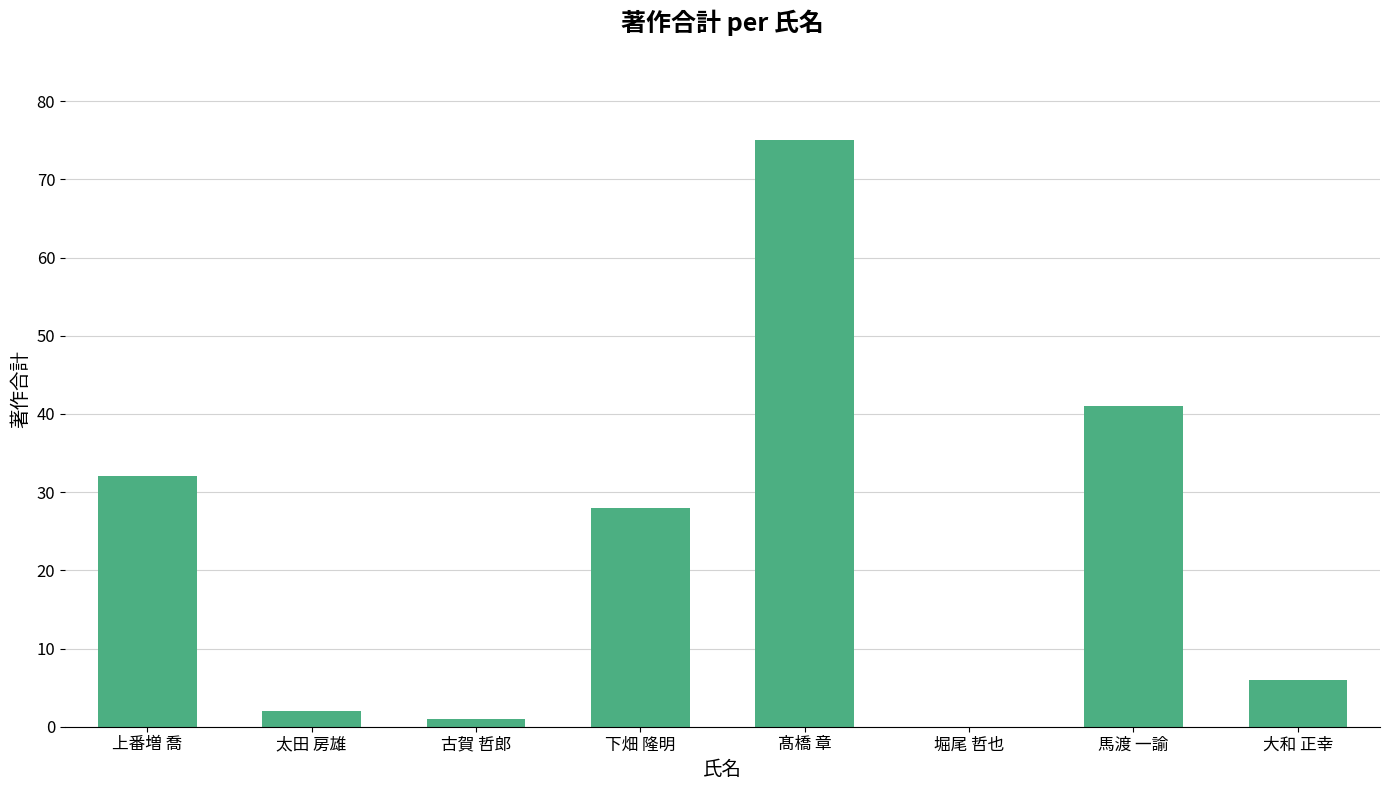

Between 馬渡 一諭 and 太田 房雄, which is larger?

馬渡 一諭